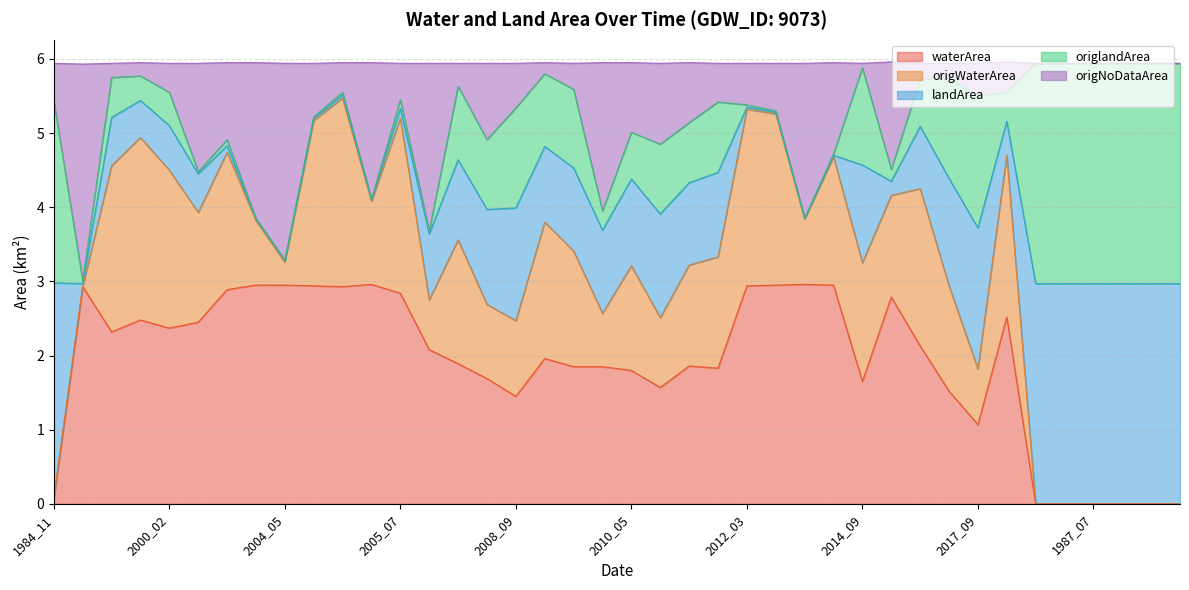

True or false: origWaterArea and waterArea intersect in this chart.

False